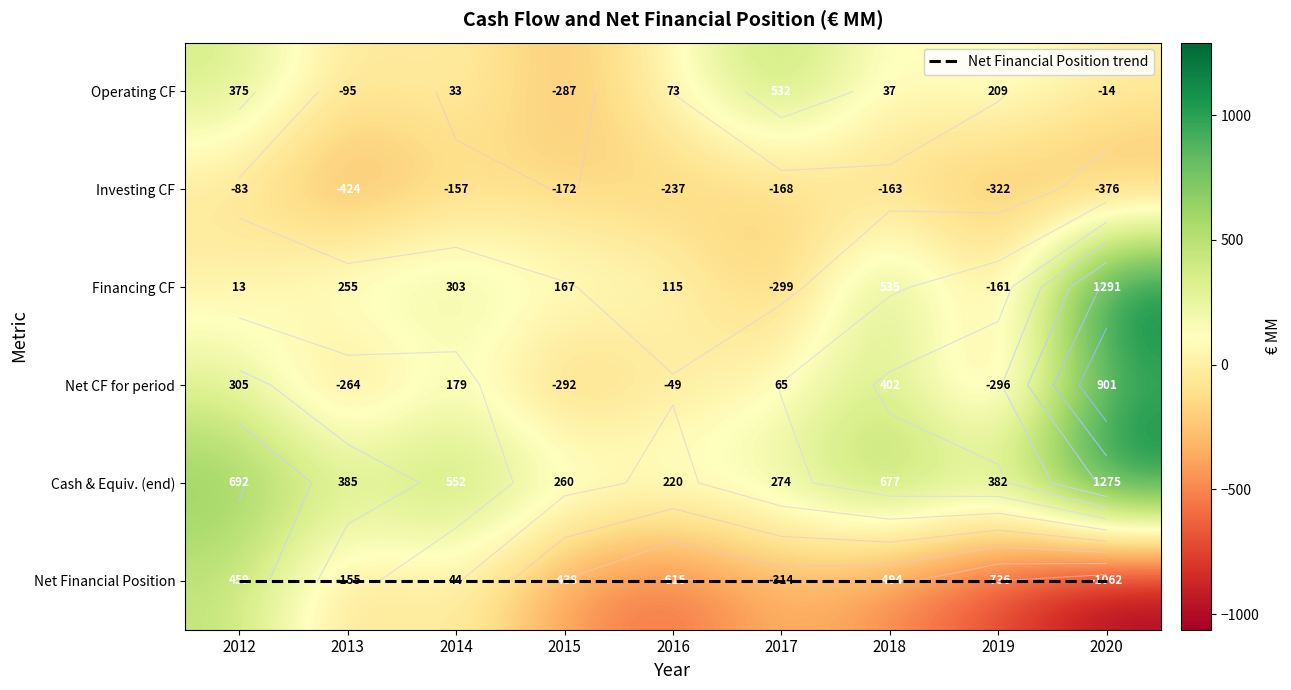

List the series in order of their peak value, highest first.

Financing CF, Cash & Equiv. (end), Net CF for period, Operating CF, Net Financial Position, Net Financial Position trend, Investing CF